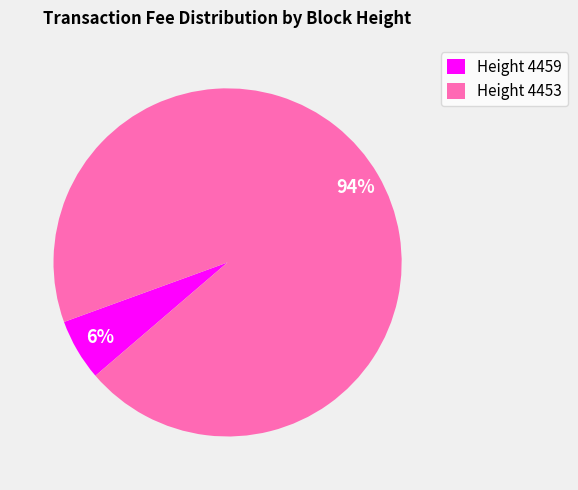

Which slice represents more than half of the pie?

Height 4453